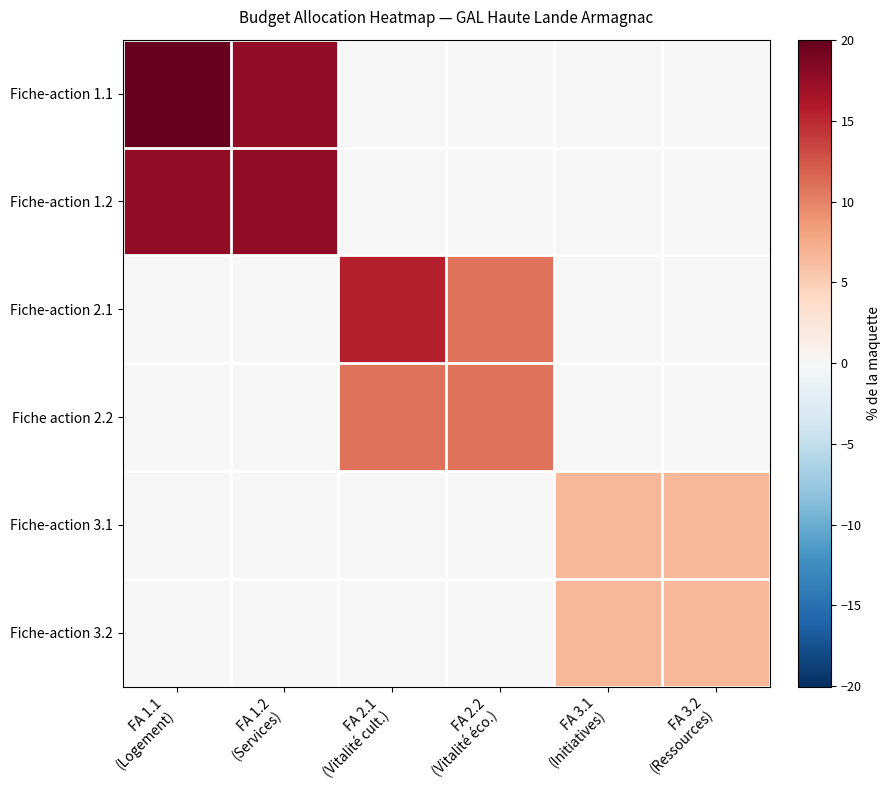

Reading left to right, what are all the values shown in this chart?

Fiche-action 1.1: FA 1.1
(Logement)=20.0	FA 1.2
(Services)=17.8	FA 2.1
(Vitalité cult.)=0.0	FA 2.2
(Vitalité éco.)=0.0	FA 3.1
(Initiatives)=0.0	FA 3.2
(Ressources)=0.0
Fiche-action 1.2: FA 1.1
(Logement)=17.8	FA 1.2
(Services)=17.8	FA 2.1
(Vitalité cult.)=0.0	FA 2.2
(Vitalité éco.)=0.0	FA 3.1
(Initiatives)=0.0	FA 3.2
(Ressources)=0.0
Fiche-action 2.1: FA 1.1
(Logement)=0.0	FA 1.2
(Services)=0.0	FA 2.1
(Vitalité cult.)=15.6	FA 2.2
(Vitalité éco.)=10.9	FA 3.1
(Initiatives)=0.0	FA 3.2
(Ressources)=0.0
Fiche action 2.2: FA 1.1
(Logement)=0.0	FA 1.2
(Services)=0.0	FA 2.1
(Vitalité cult.)=10.9	FA 2.2
(Vitalité éco.)=10.9	FA 3.1
(Initiatives)=0.0	FA 3.2
(Ressources)=0.0
Fiche-action 3.1: FA 1.1
(Logement)=0.0	FA 1.2
(Services)=0.0	FA 2.1
(Vitalité cult.)=0.0	FA 2.2
(Vitalité éco.)=0.0	FA 3.1
(Initiatives)=6.7	FA 3.2
(Ressources)=6.7
Fiche-action 3.2: FA 1.1
(Logement)=0.0	FA 1.2
(Services)=0.0	FA 2.1
(Vitalité cult.)=0.0	FA 2.2
(Vitalité éco.)=0.0	FA 3.1
(Initiatives)=6.7	FA 3.2
(Ressources)=6.7